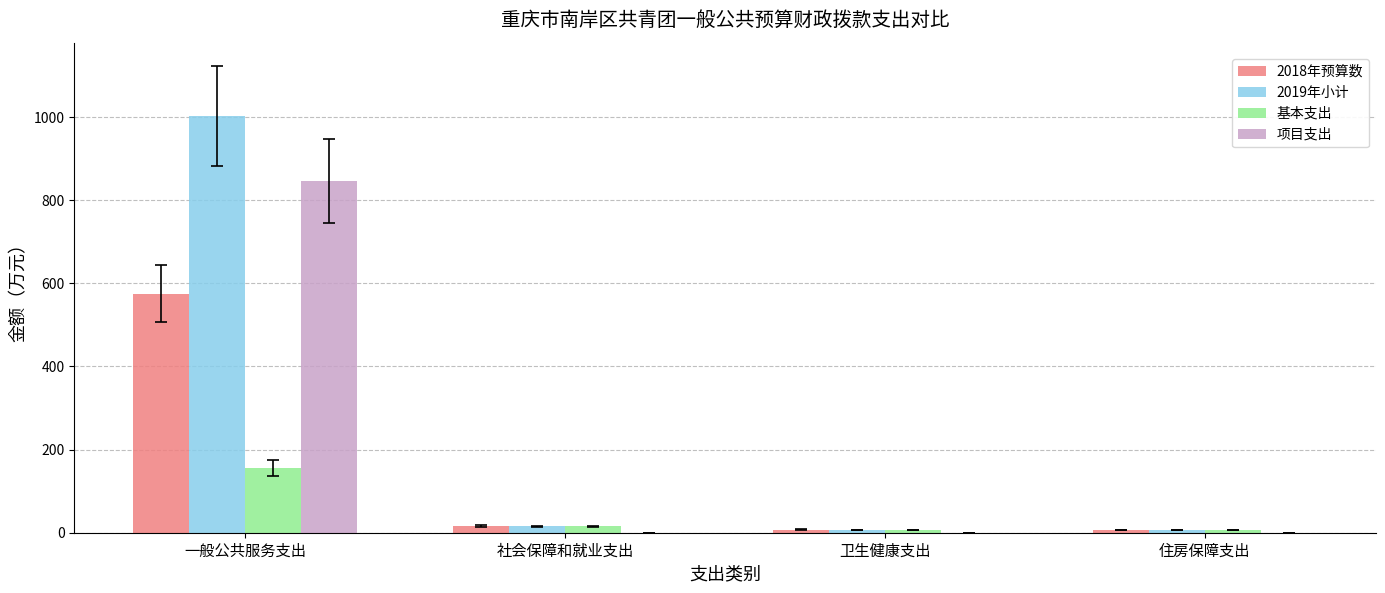

What is the sum of all 项目支出 values?

847.0